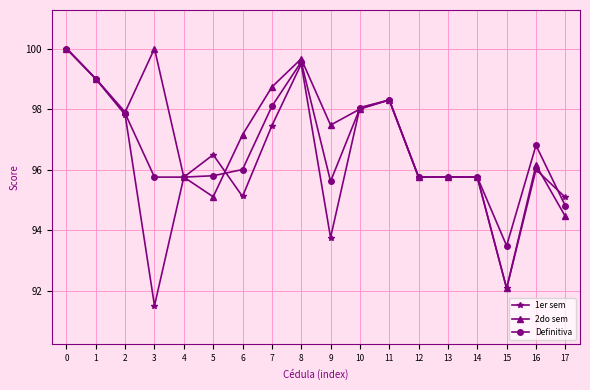

What is the lowest value of the 1er sem series?

91.5